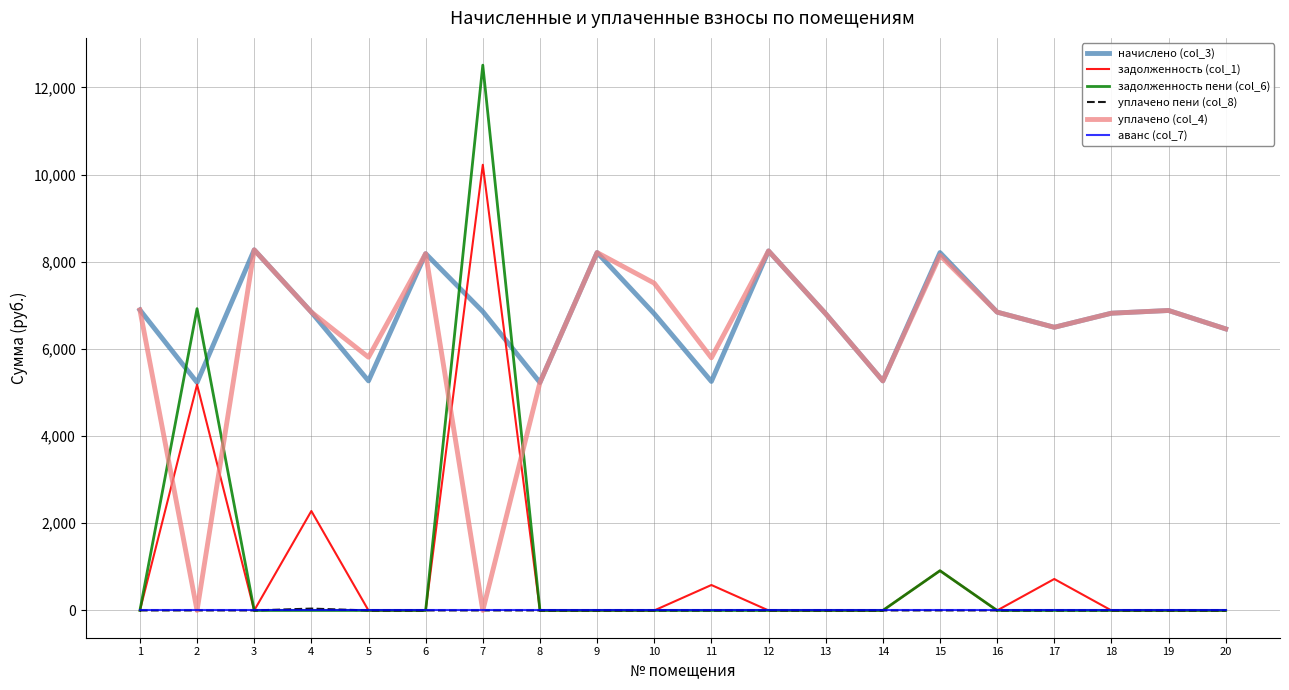

Which series has the widest spread of values?

задолженность пени (col_6)